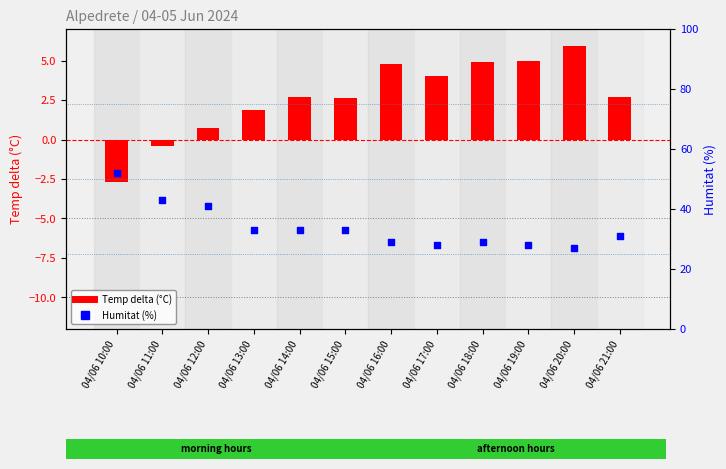

Which series has the largest Y range (max minus min)?

Humitat (%)